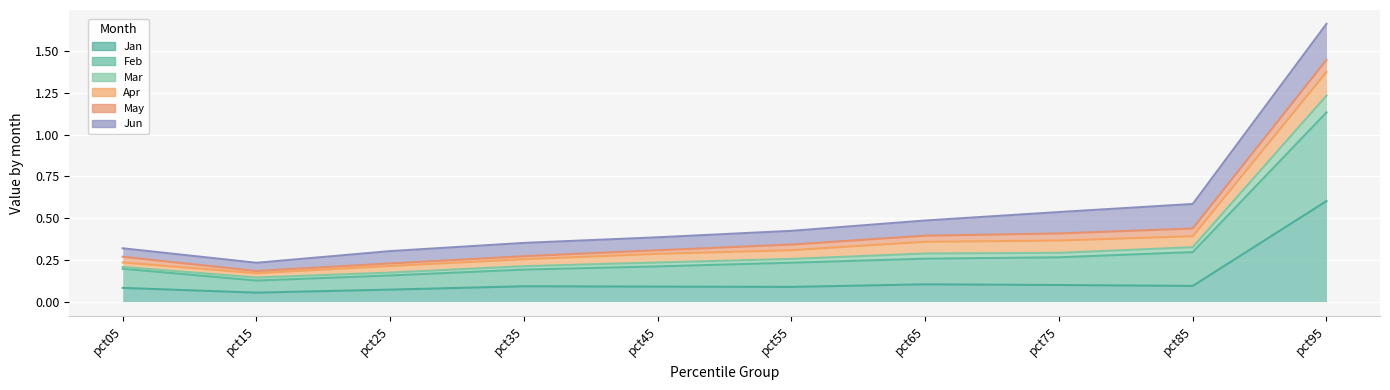

Is it true that Jan equals 0.0 at pct45?

False